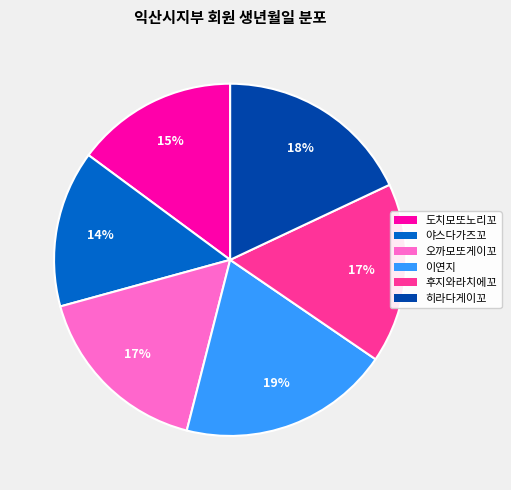

To the nearest percent, what is the difference between the largest and smallest slice percentages?

5%